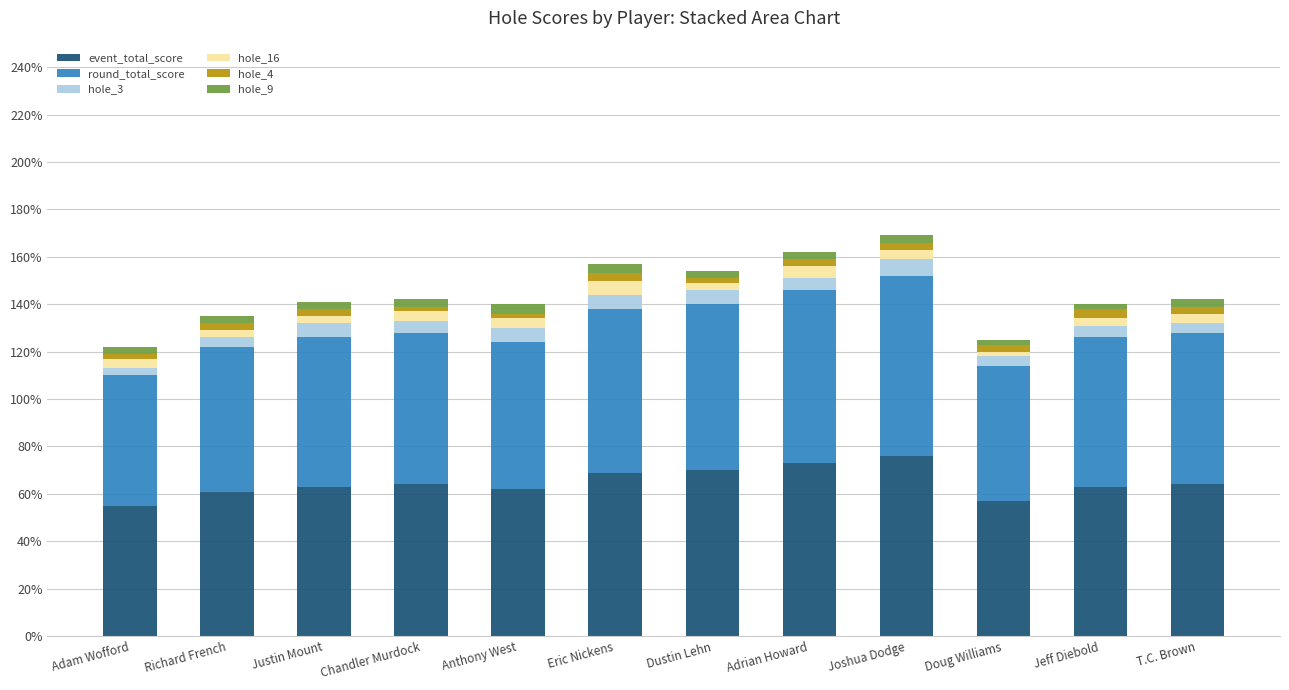

What are all the series names shown in the legend?

event_total_score, round_total_score, hole_3, hole_16, hole_4, hole_9